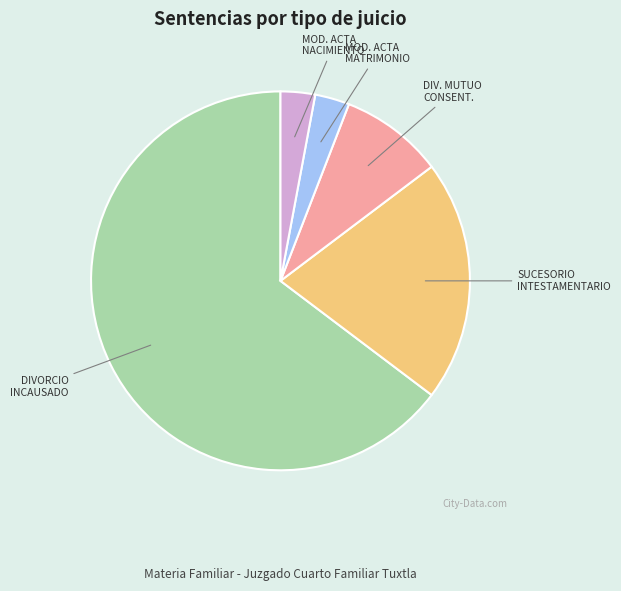

How many segments does this pie chart have?

5